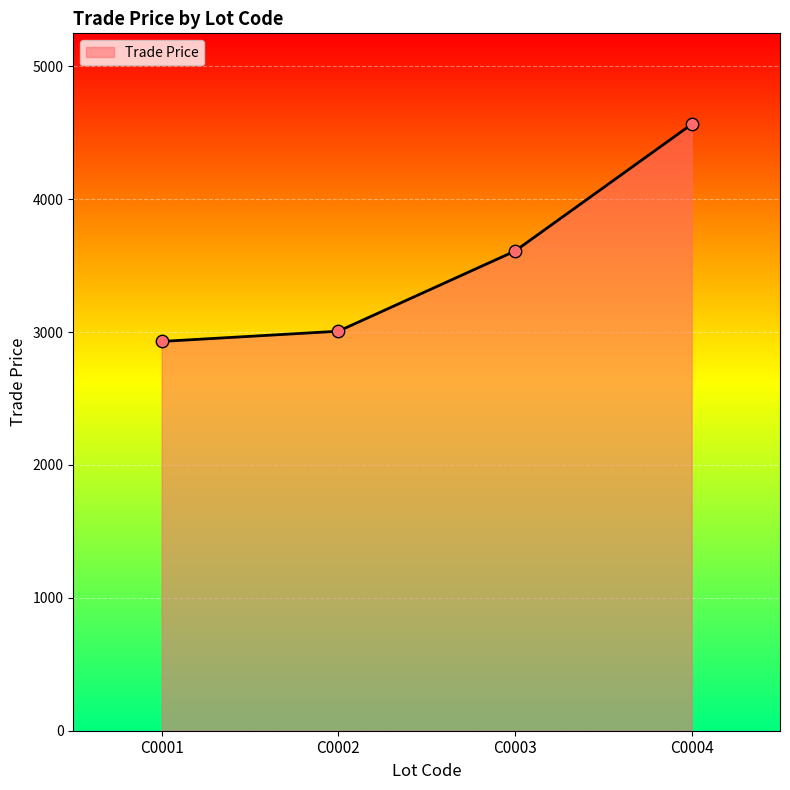

What is the ratio of the value at C0001 to the value at C0003?

0.8